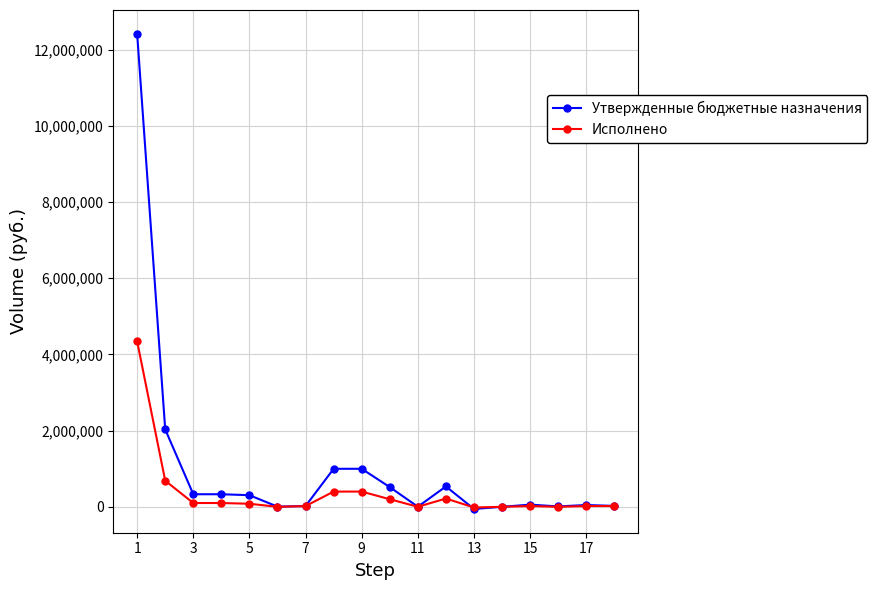

True or false: Исполнено has more than 1 interior local peaks.

True